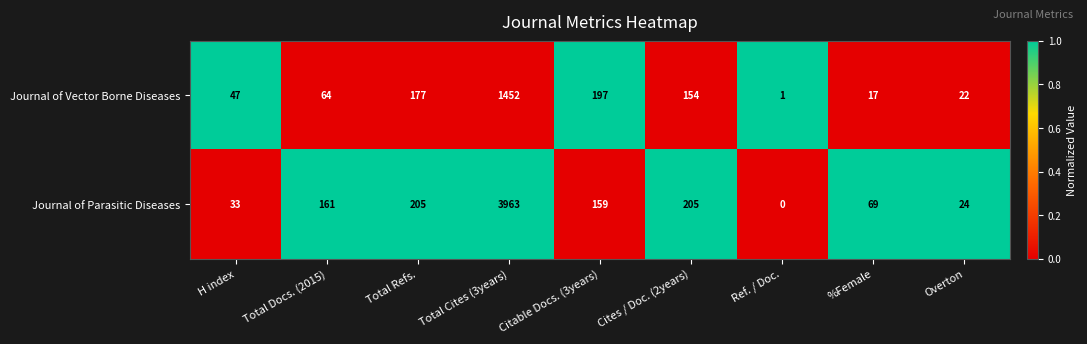

Count the number of data series in this chart.

2